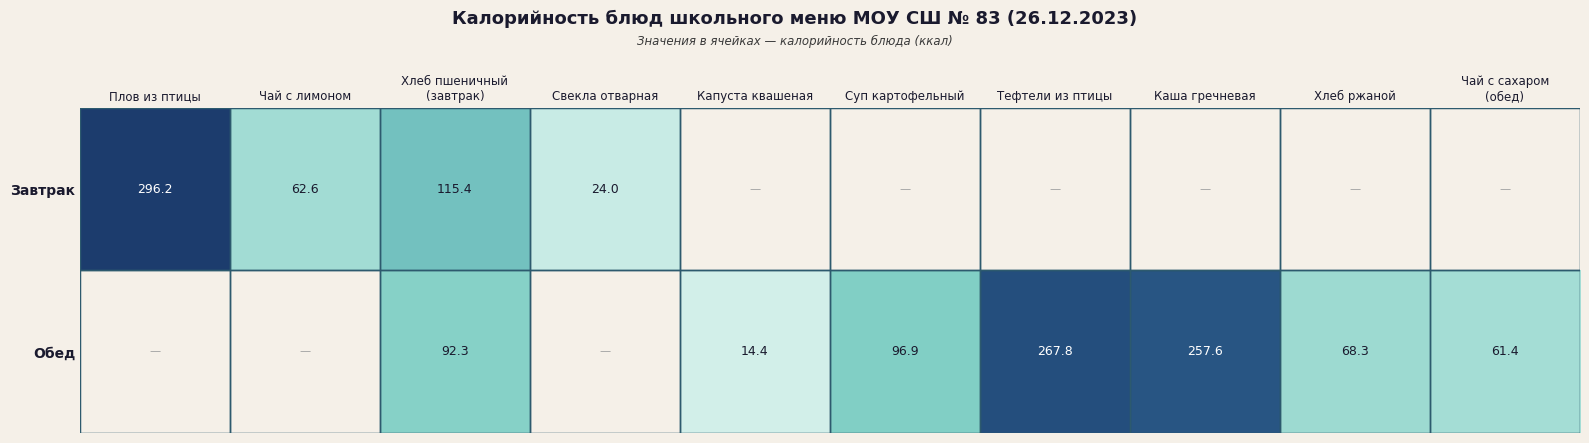

At which category does the chart reach its peak across all series?

Плов из птицы